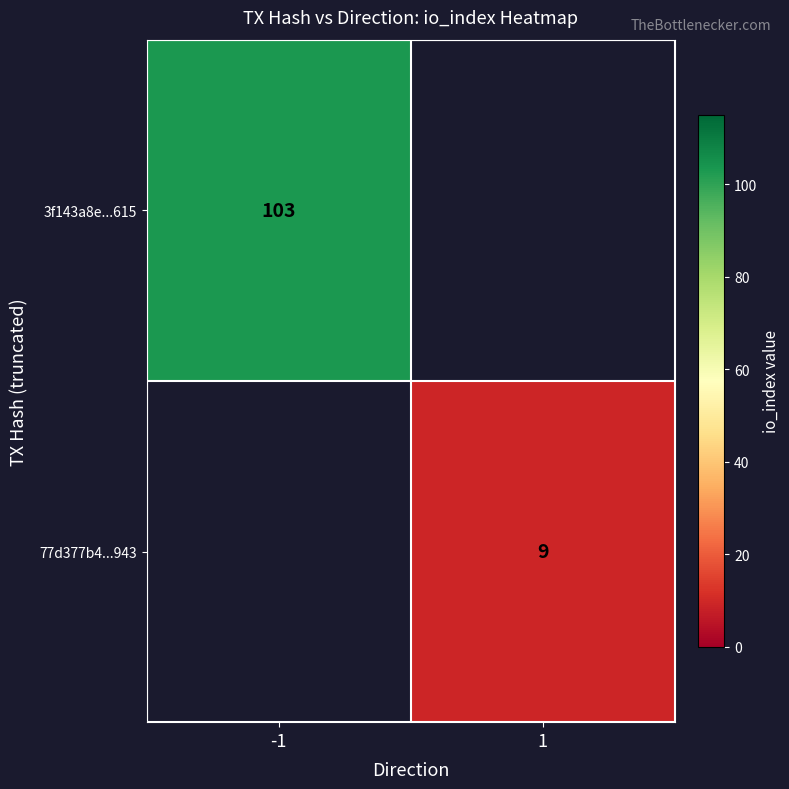

True or false: 77d377b4...943 has a value of 9 at 1.

True